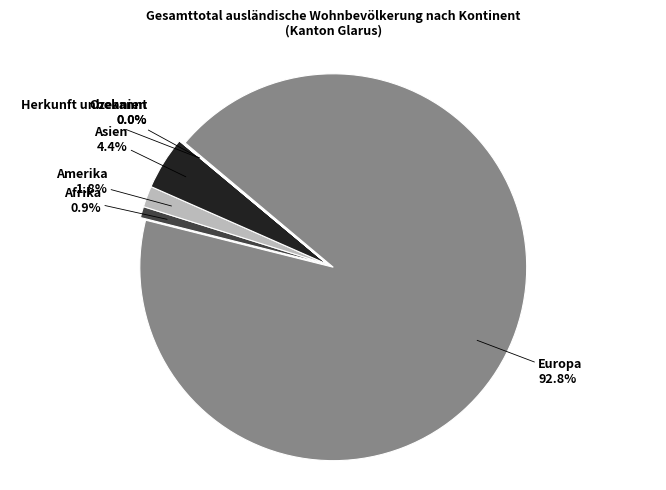

To the nearest percent, what is the combined percentage of Europa and Afrika?

94%